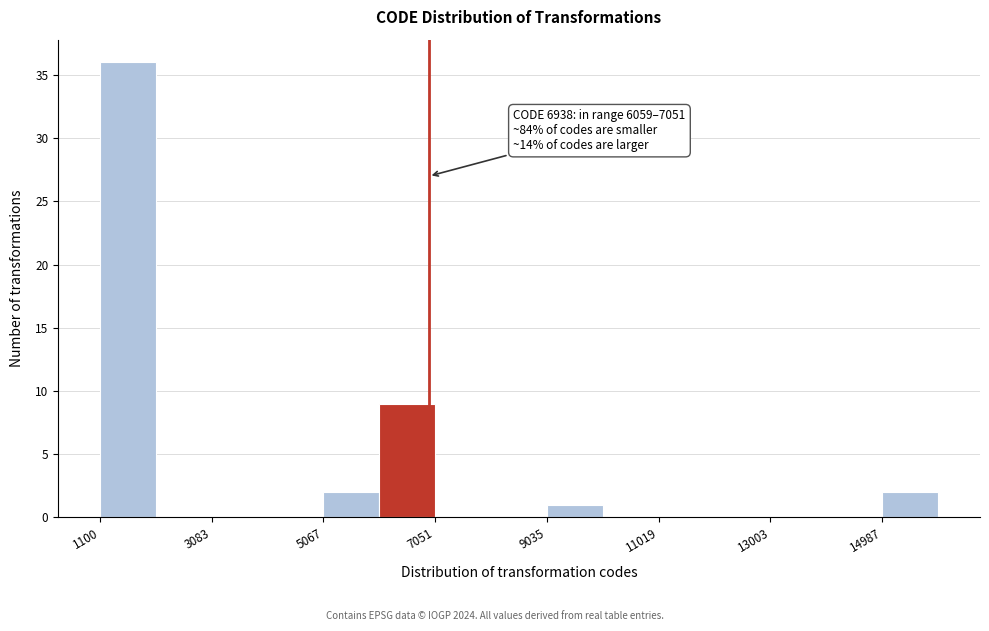

Over which range of the x-axis is the bar tallest?

1200 to 2000